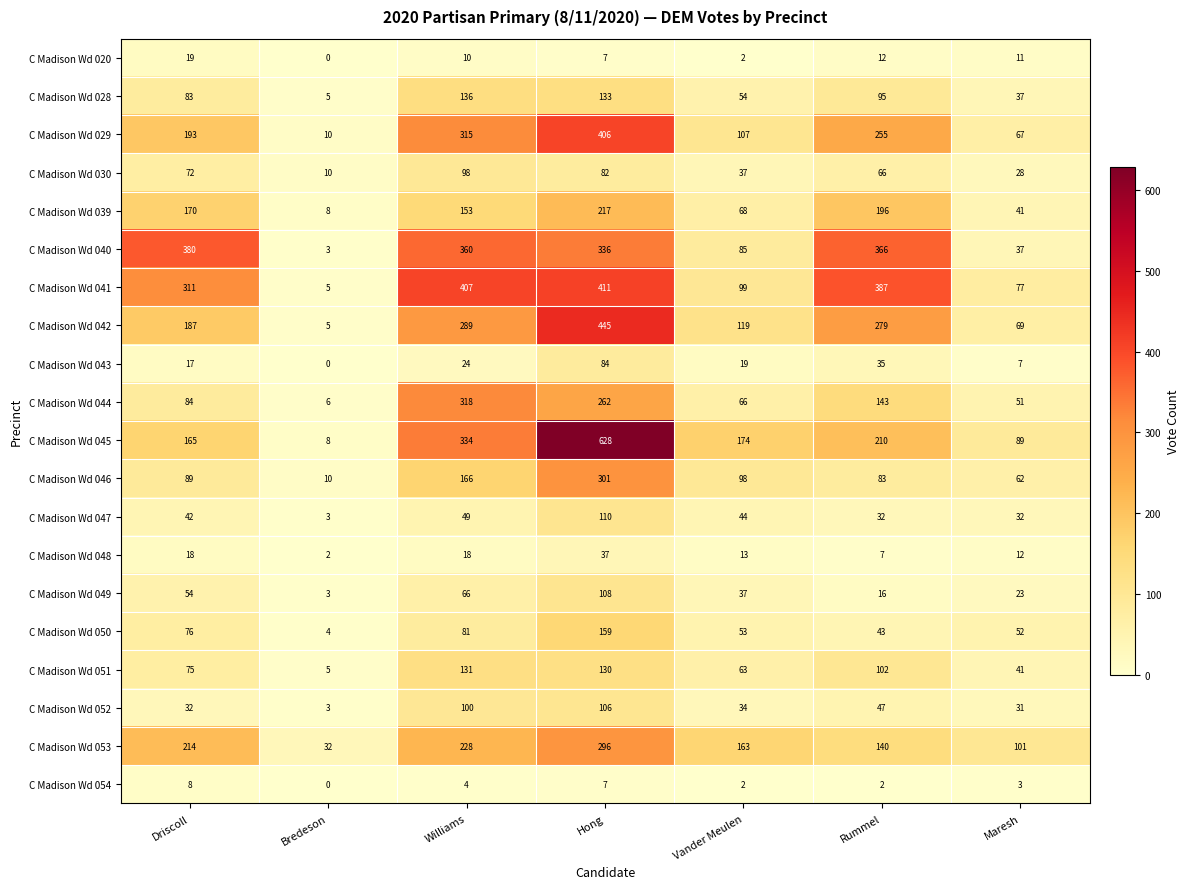

True or false: C Madison Wd 048 has a value of 18 at Driscoll.

True